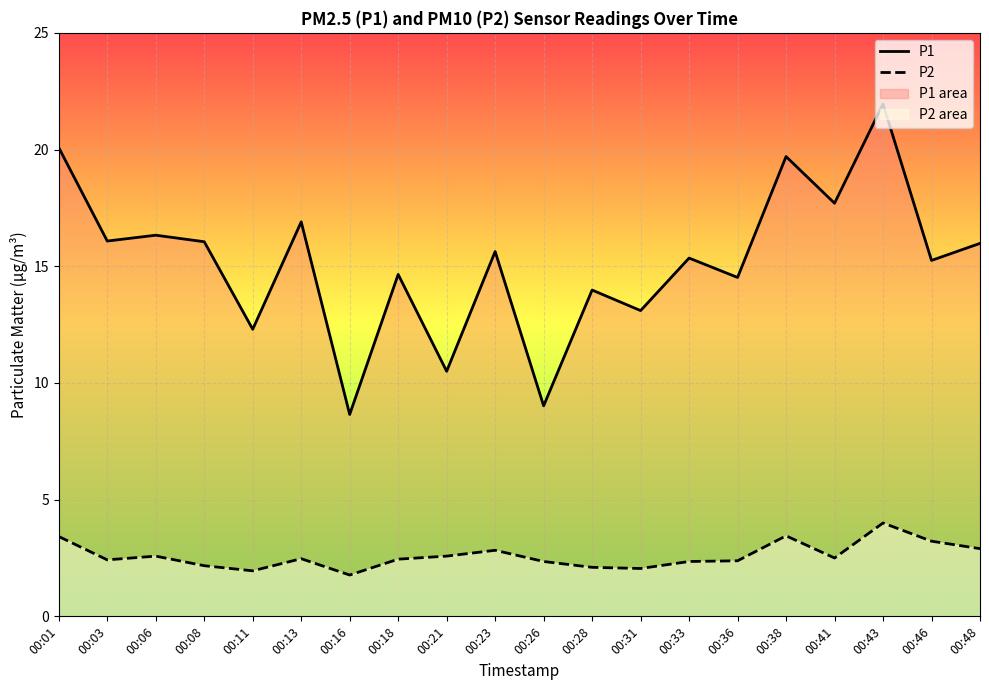

Where is P2 nearest to the value 2?

00:31